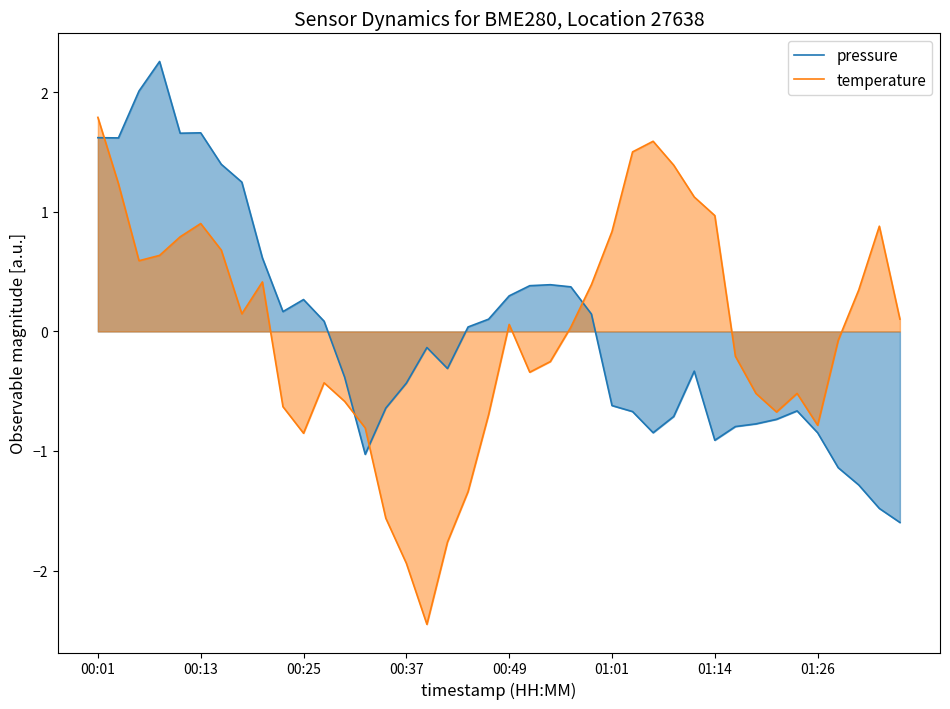

How many lines are shown in the chart?

2